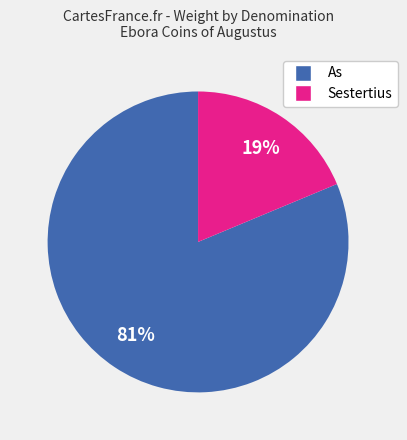

Is there any slice that represents more than half of the pie?

Yes